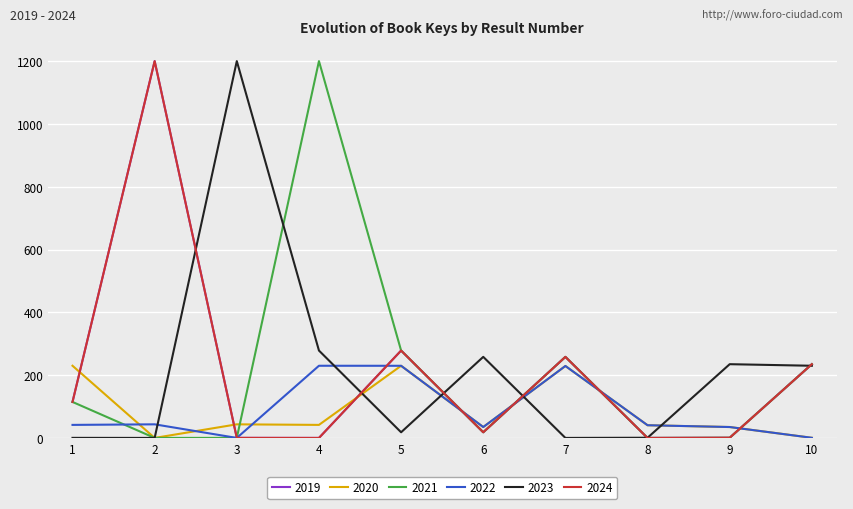

Does the chart display data point markers on the line(s)?

No